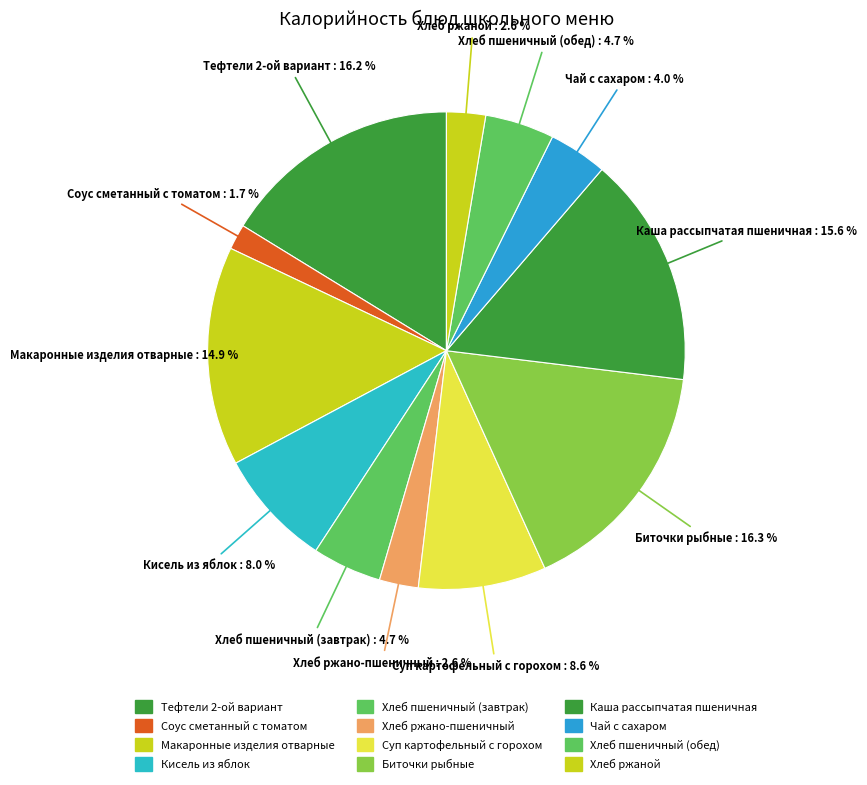

How many segments does this pie chart have?

12